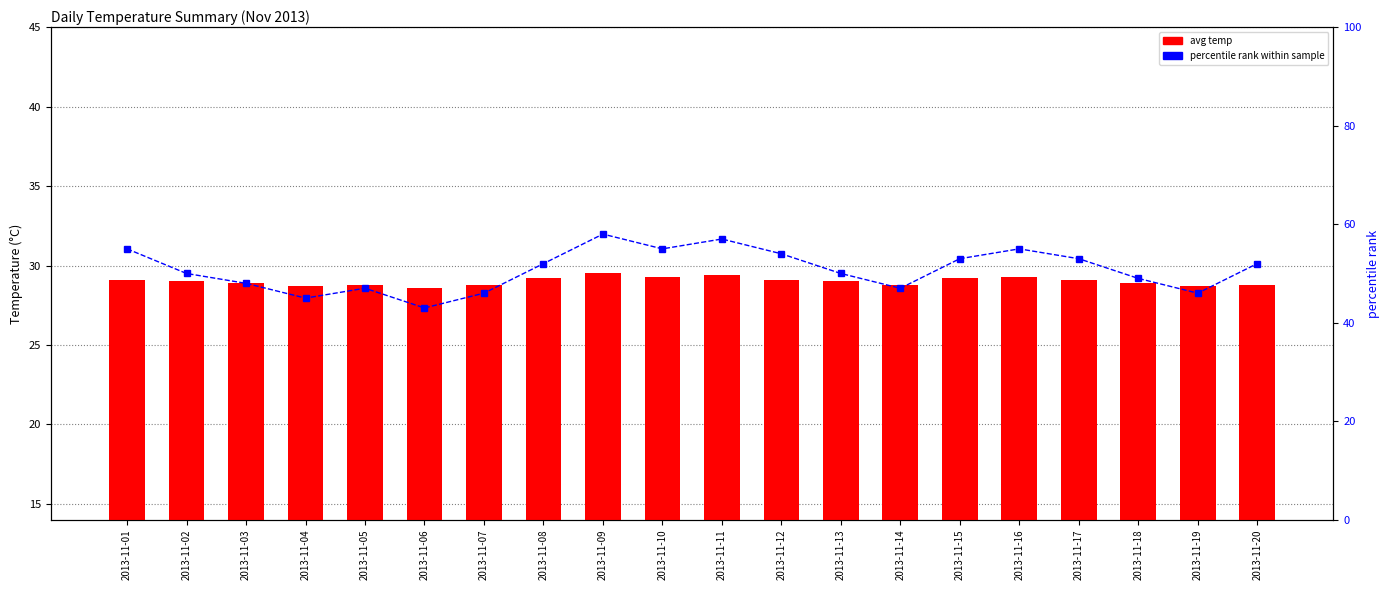

What is the average value of the percentile rank within sample series?

50.8